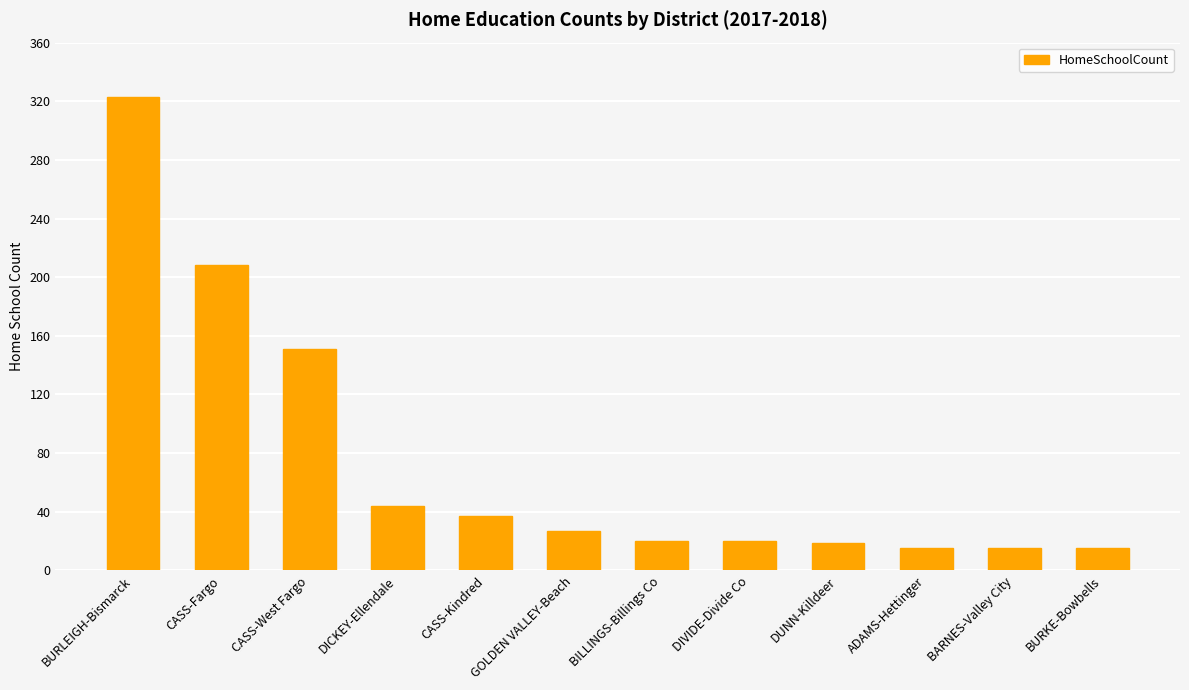

Where does the data first go above 27?

BURLEIGH-Bismarck